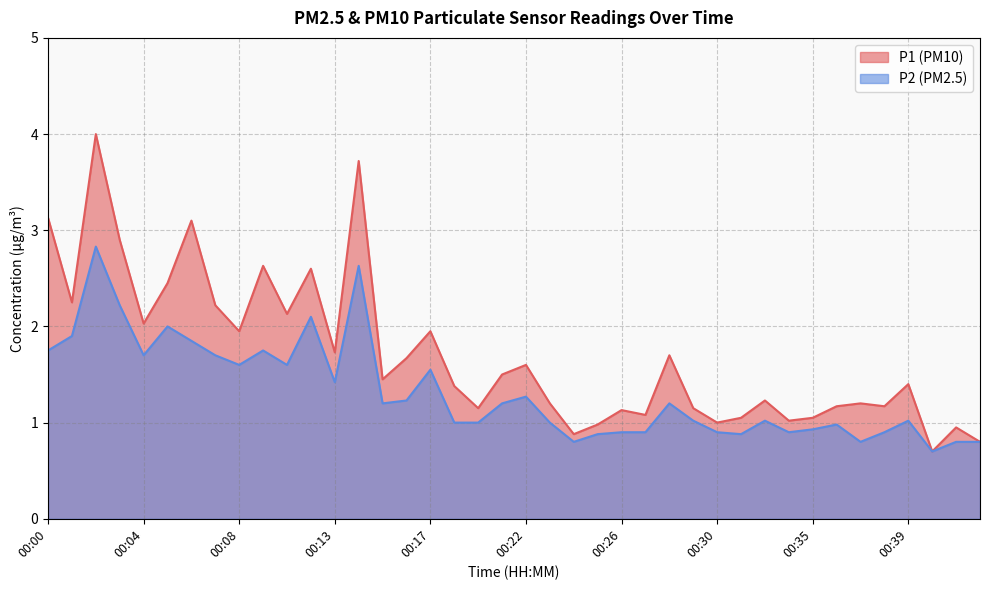

The P2 series shows 1.9 at 00:01. True or false?

True